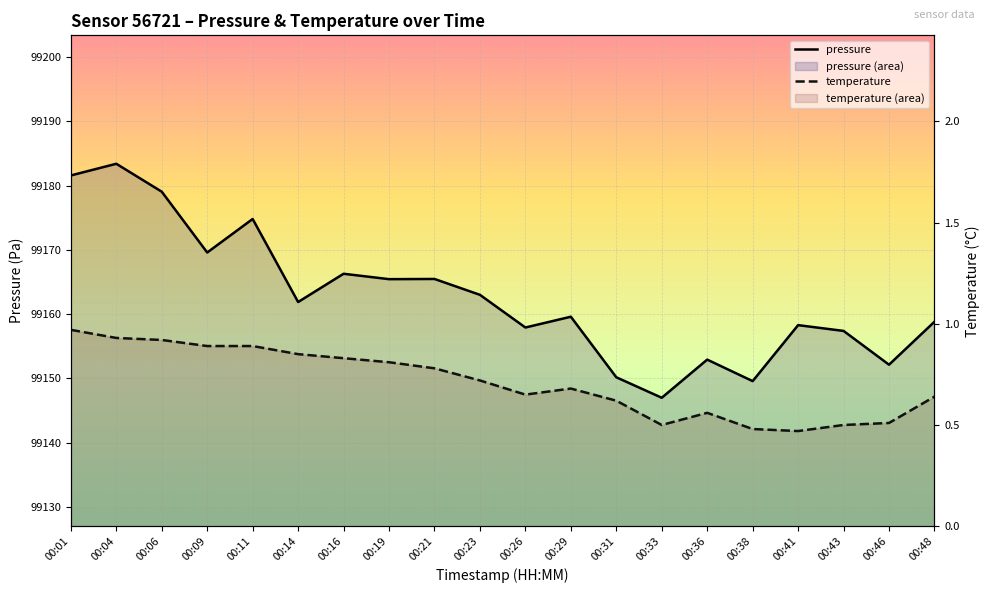

Where does the pressure series first go above 99161?

00:01